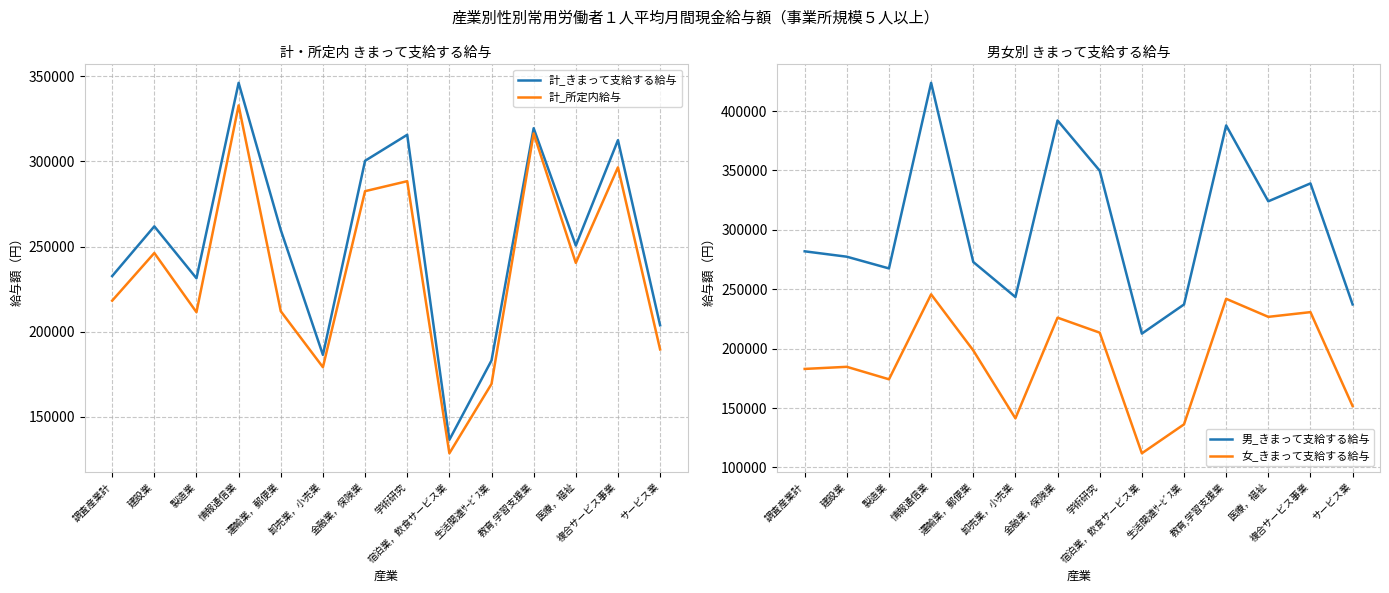

At which category is the sum across all series the highest?

情報通信業